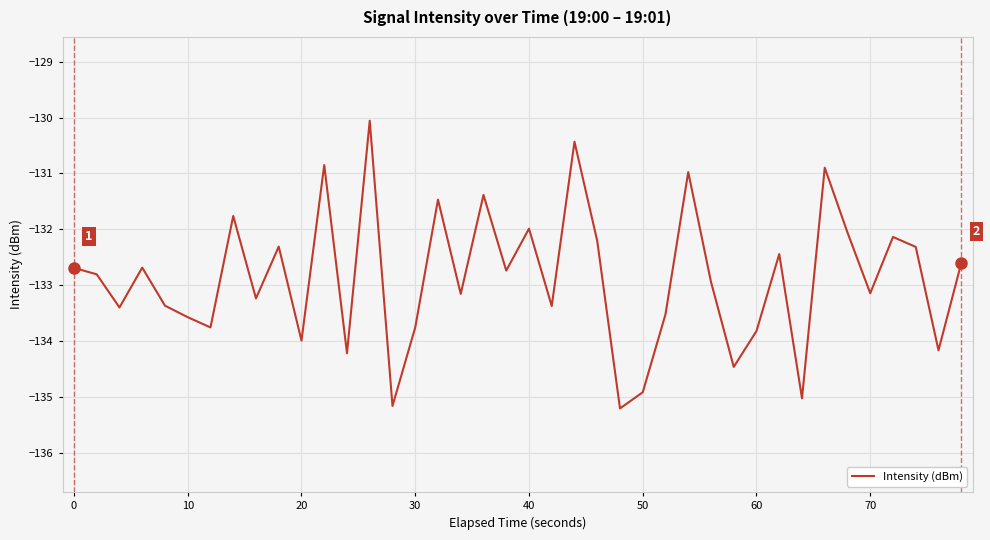

What is the difference between the maximum and minimum values?

5.2